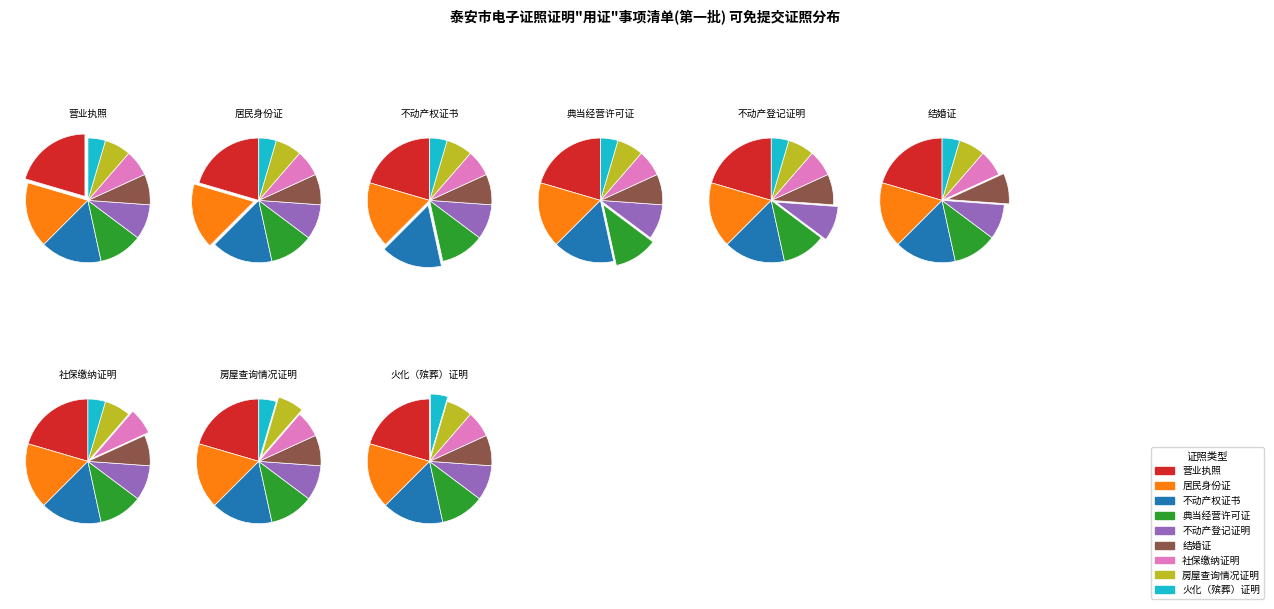

Does 不动产登记证明 account for over 50% of the chart?

No